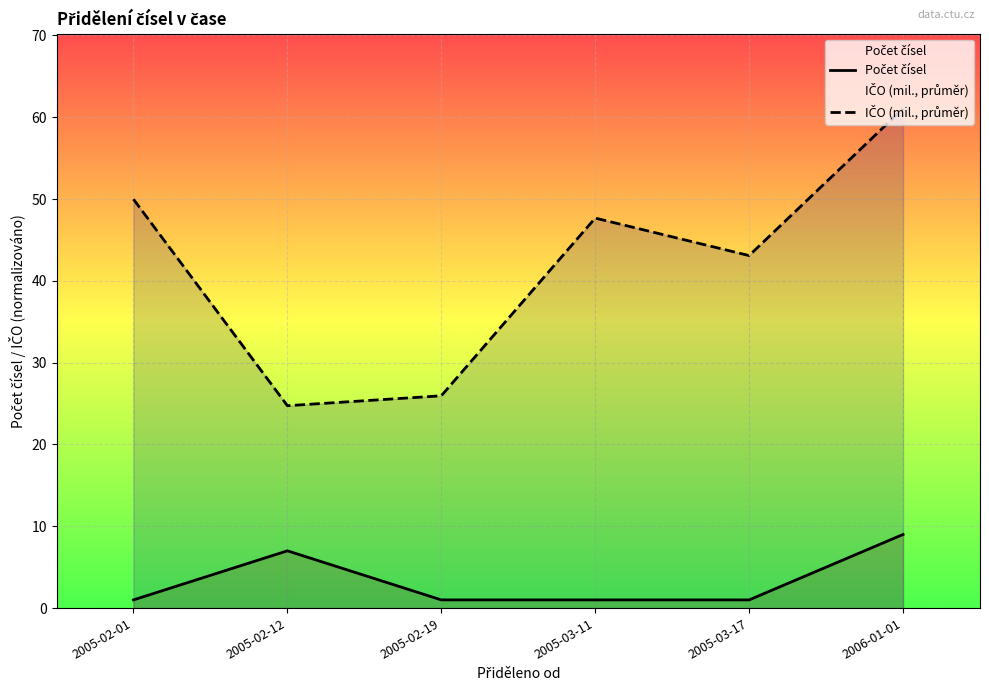

What is the approximate value of IČO (mil., průměr) at 2006-01-01?

61.1